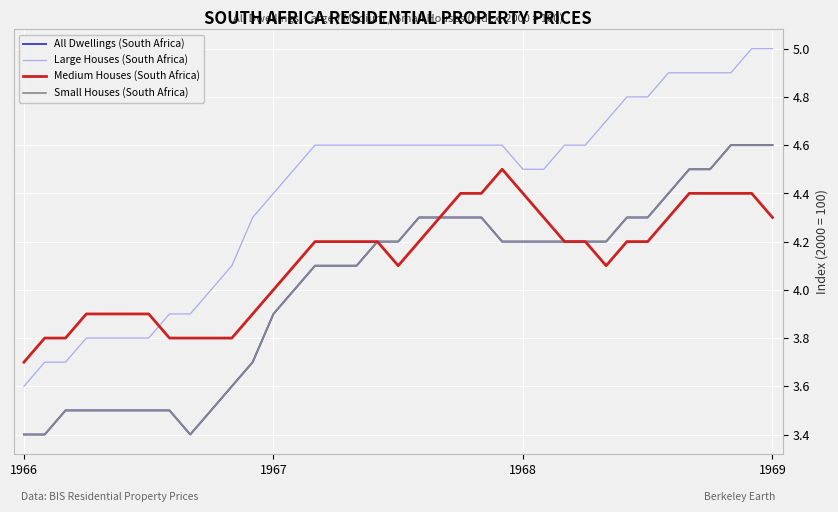

Is this an area chart (filled region under the line)?

No